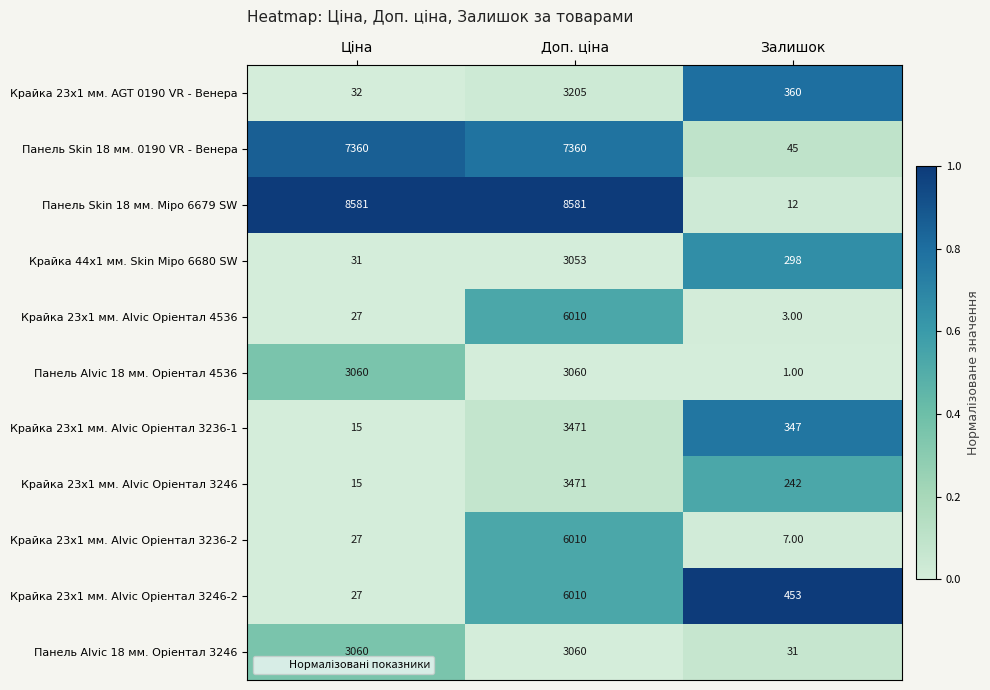

What is the difference between the highest and lowest values at Залишок?

452